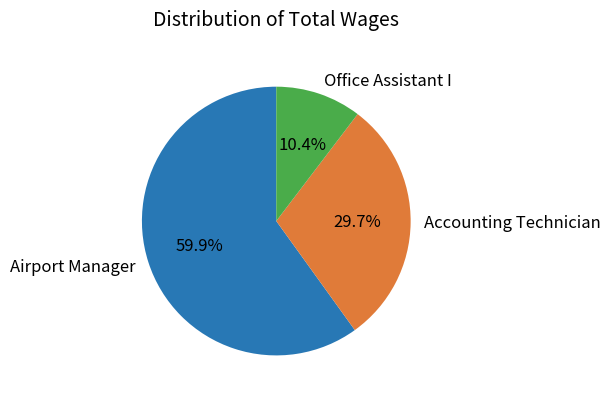

Approximately how many times larger is the value at Airport Manager compared to Office Assistant I?

5.8